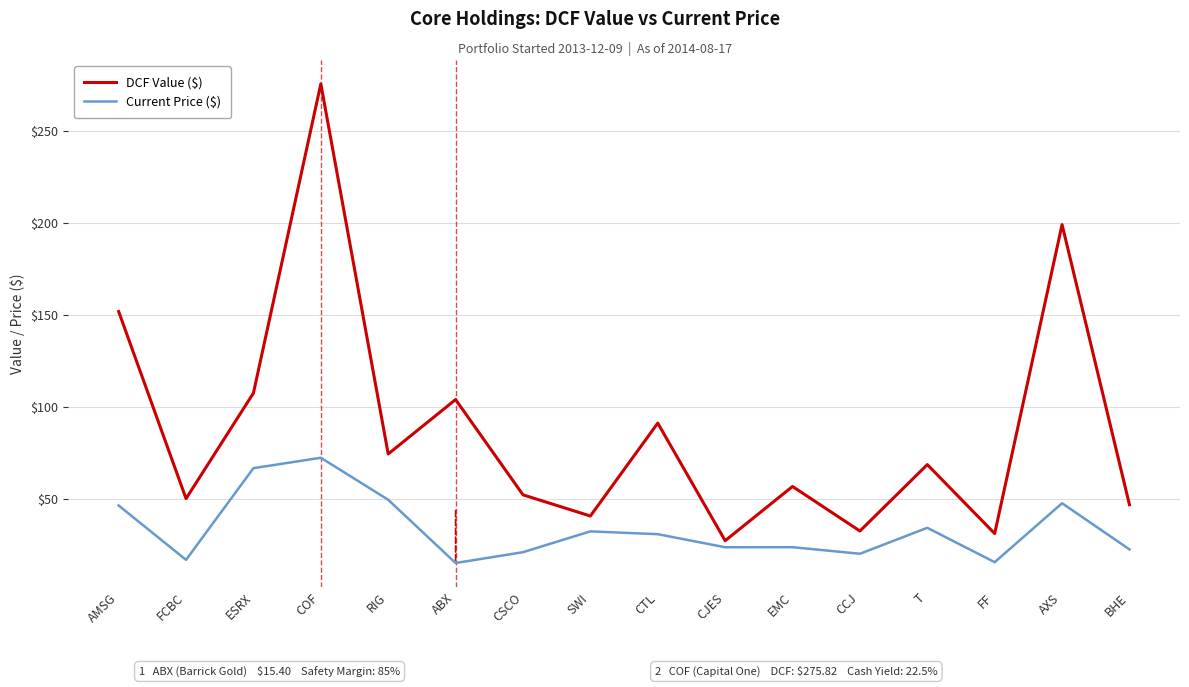

Which series has the largest total across all categories?

DCF Value ($)